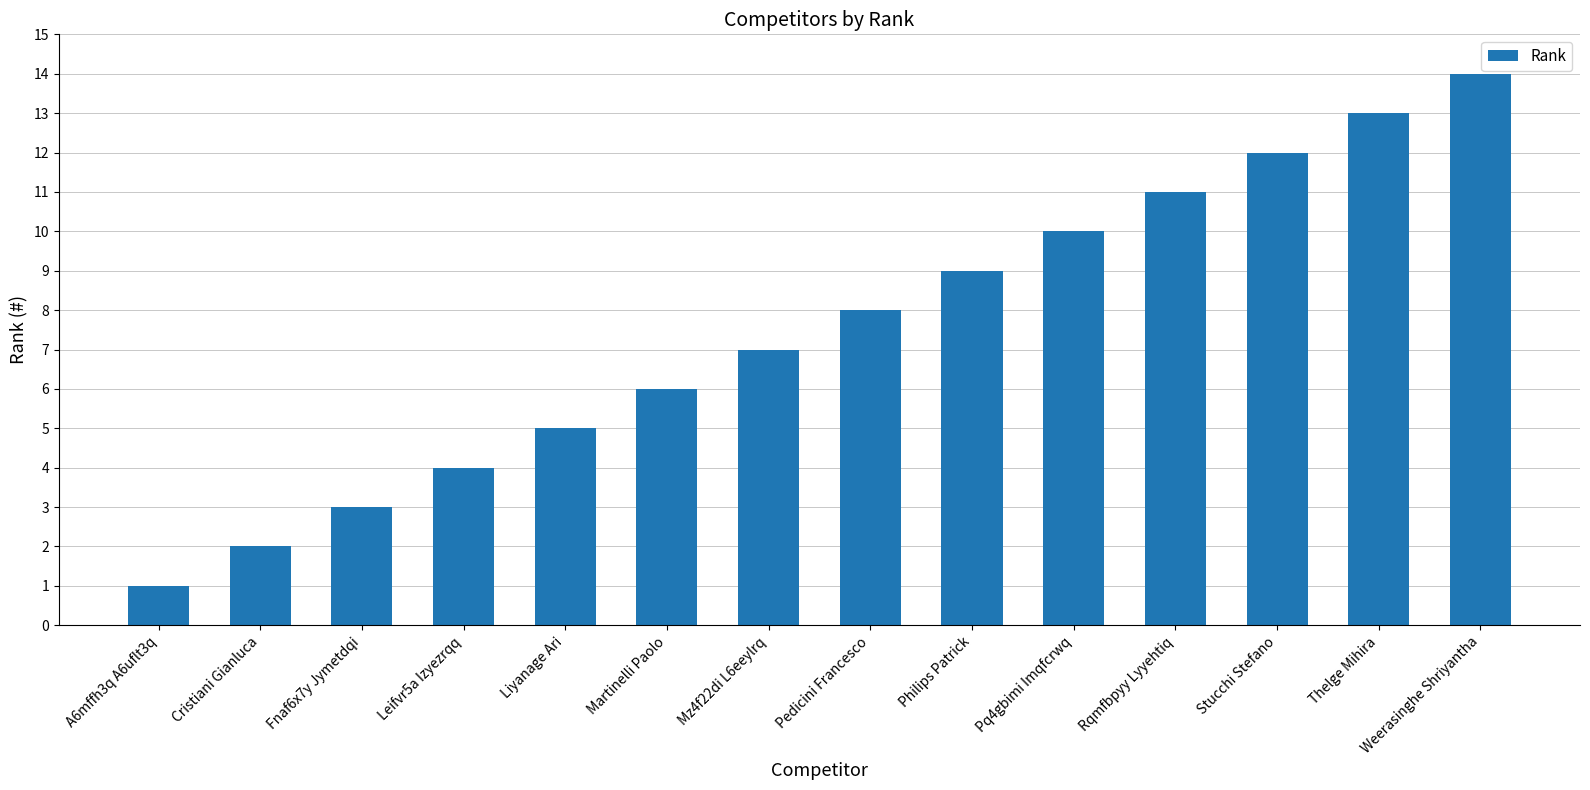

How many bars are there in total?

14